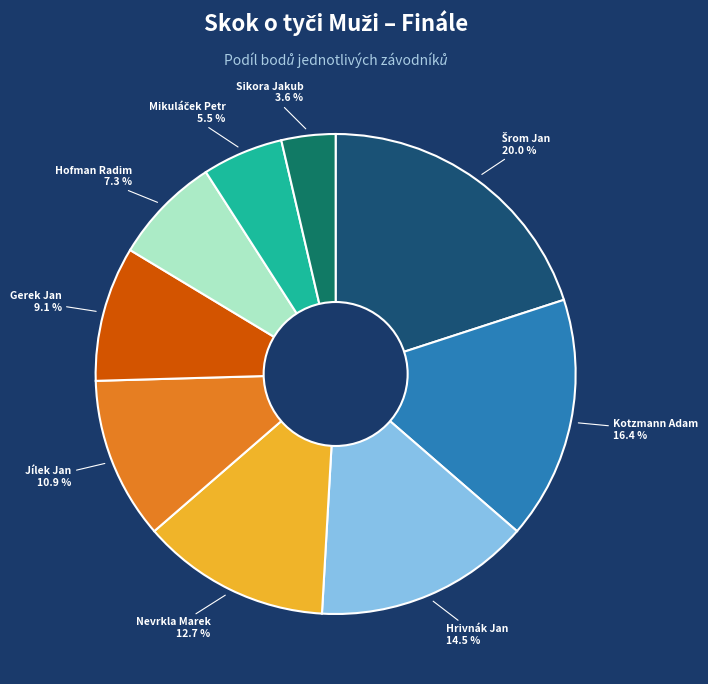

Does any single category account for the majority?

No